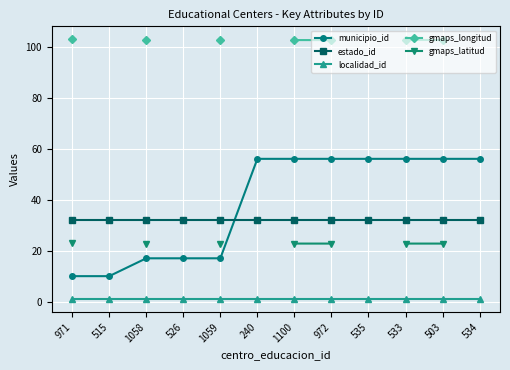

What is the smallest value displayed?

1.0